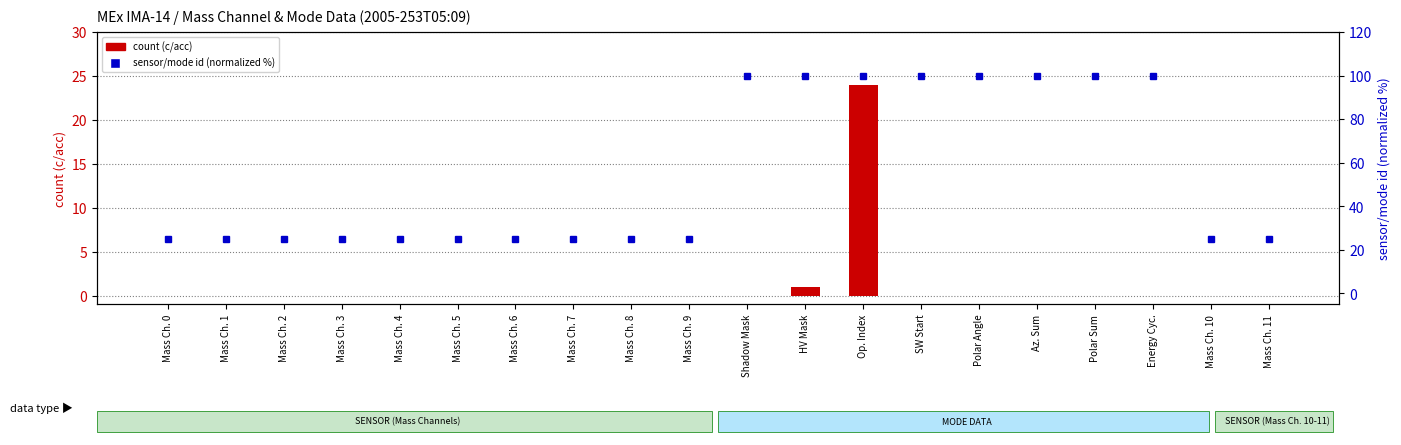

Reading left to right, extract all data points from this chart.

count (c/acc): Mass Ch. 0=0	Mass Ch. 1=0	Mass Ch. 2=0	Mass Ch. 3=0	Mass Ch. 4=0	Mass Ch. 5=0	Mass Ch. 6=0	Mass Ch. 7=0	Mass Ch. 8=0	Mass Ch. 9=0	Shadow Mask=0	HV Mask=1	Op. Index=24	SW Start=0	Polar Angle=0	Az. Sum=0	Polar Sum=0	Energy Cyc.=0	Mass Ch. 10=0	Mass Ch. 11=0
mode/sensor id (normalized): Mass Ch. 0=25	Mass Ch. 1=25	Mass Ch. 2=25	Mass Ch. 3=25	Mass Ch. 4=25	Mass Ch. 5=25	Mass Ch. 6=25	Mass Ch. 7=25	Mass Ch. 8=25	Mass Ch. 9=25	Shadow Mask=100	HV Mask=100	Op. Index=100	SW Start=100	Polar Angle=100	Az. Sum=100	Polar Sum=100	Energy Cyc.=100	Mass Ch. 10=25	Mass Ch. 11=25